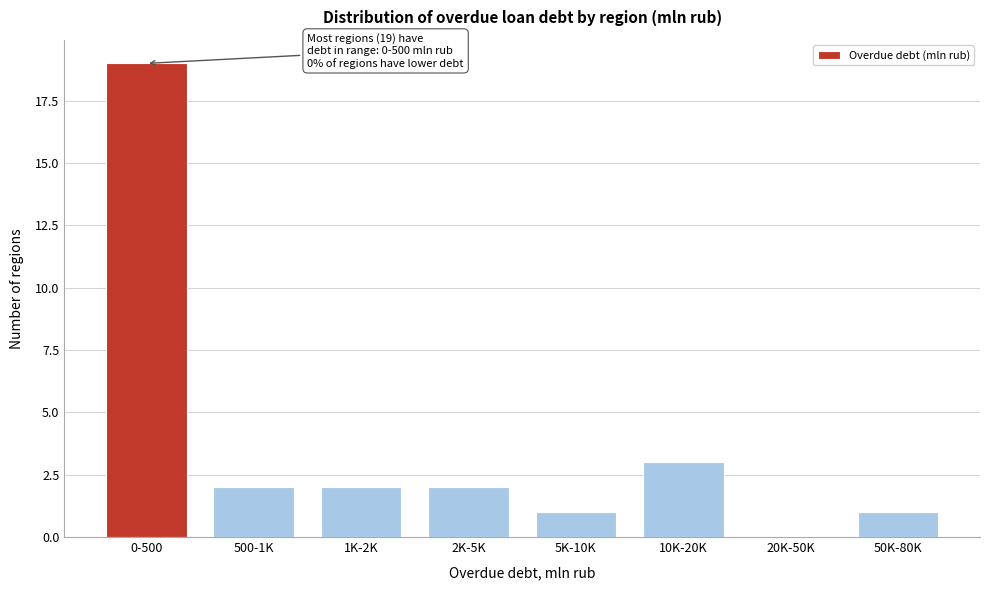

Reading right to left, transcribe all the data shown in this chart.

50K-80K=1	20K-50K=0	10K-20K=3	5K-10K=1	2K-5K=2	1K-2K=2	500-1K=2	0-500=19